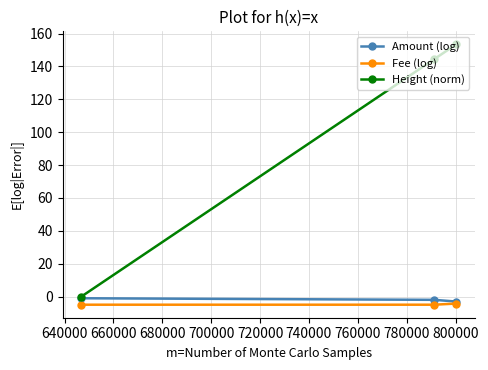

What is the lowest value of the Fee (log) series?

-4.9